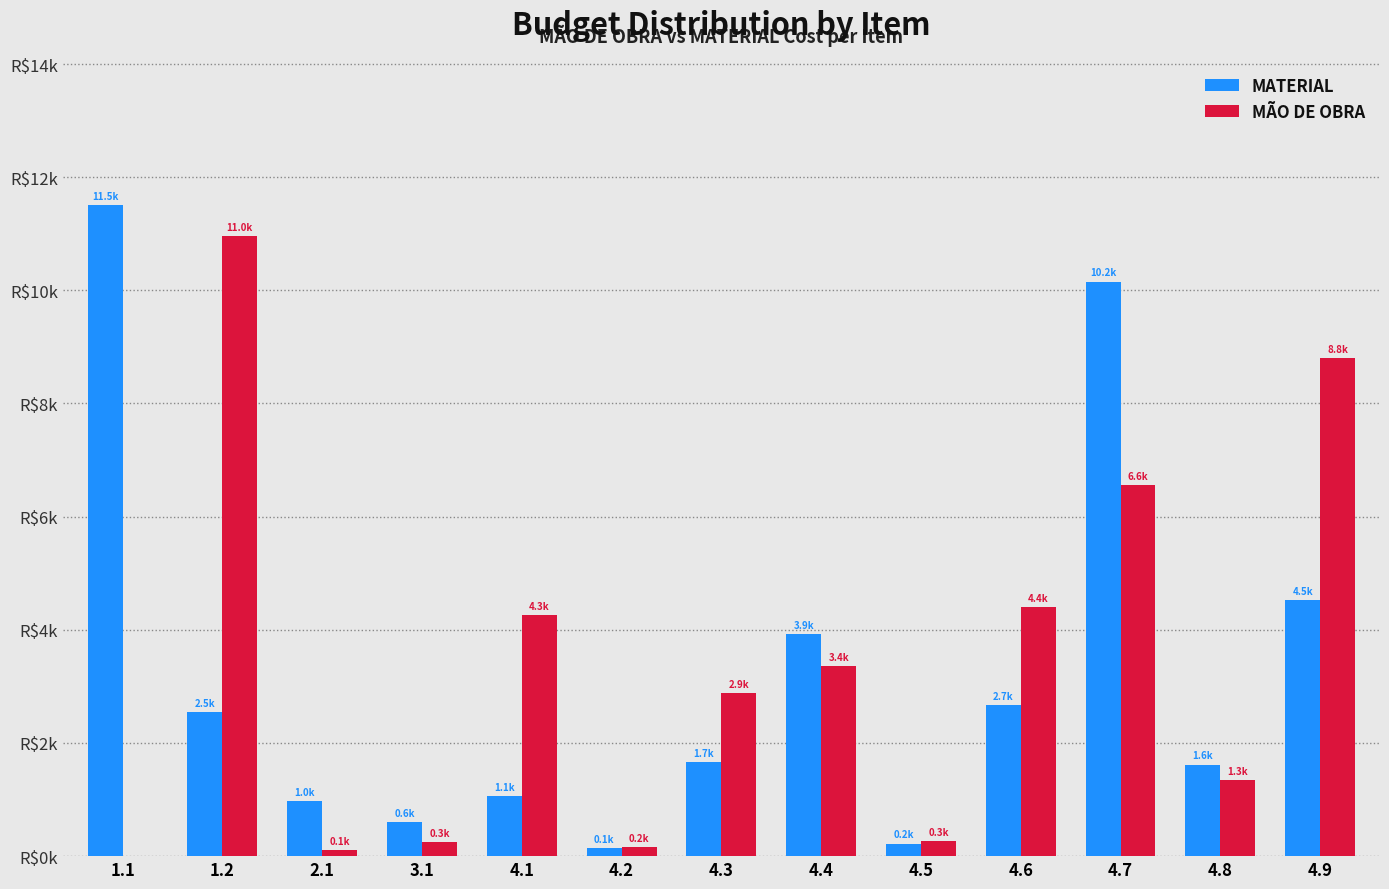

Are the bars grouped side by side (vs. stacked)?

Yes